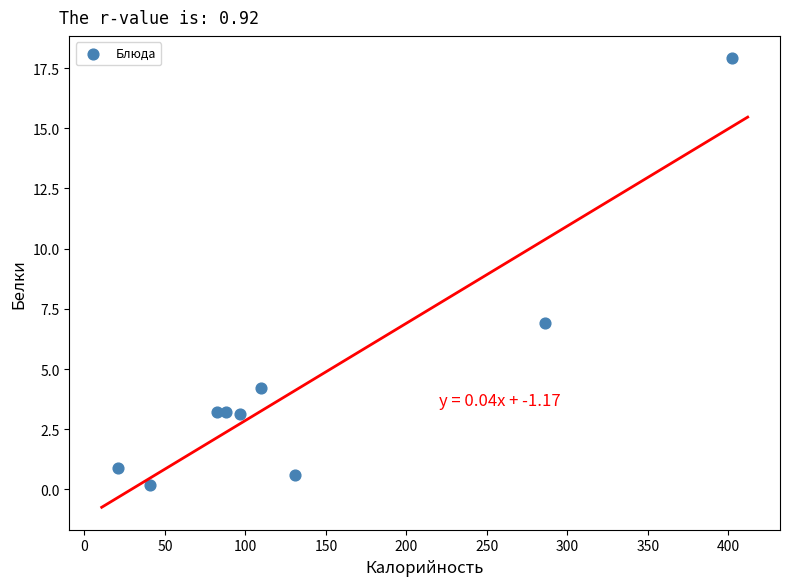

What Y value in the scatter plot is closest to 9?

6.9